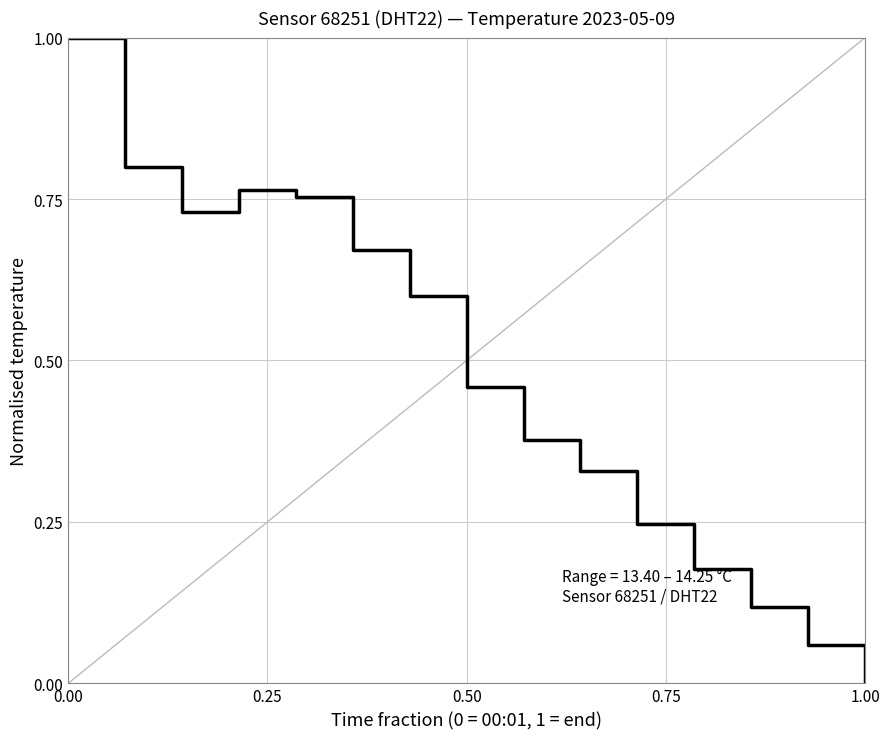

What is the maximum value shown in the chart?

1.0